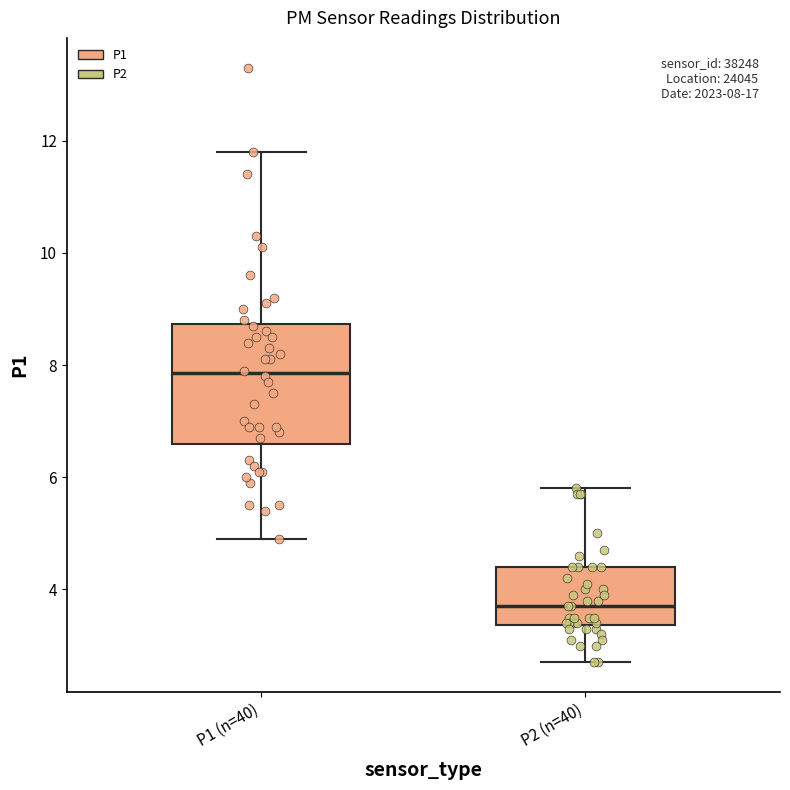

Which box is the tallest, from its lower edge to its upper edge?

P1 (n=40)